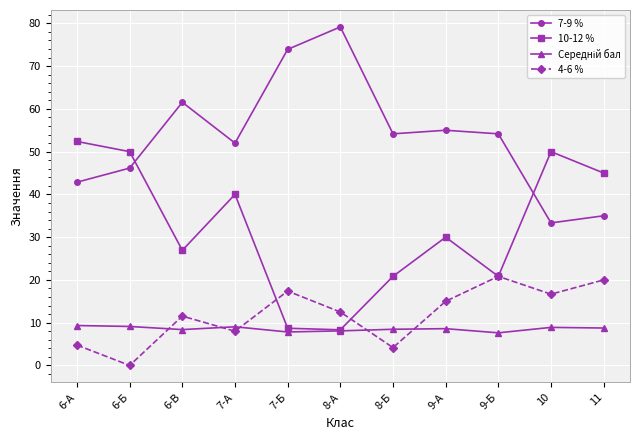

After their last crossing, which series has the higher values: 7-9 % or 10-12 %?

10-12 %